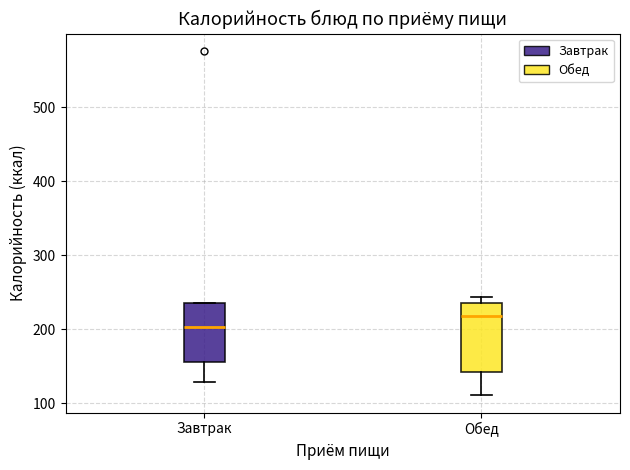

Reading left to right, transcribe this box plot: for each box, give where its median line is, the range the box spans, and where its two whiskers end, as read against the y-axis. The values are not printed on the chart, so give them approximately, as read against the axis.

Завтрак: median 200, box 160 to 240, whiskers 130 to 240
Обед: median 220, box 140 to 240, whiskers 110 to 240 (just above the box's upper edge)